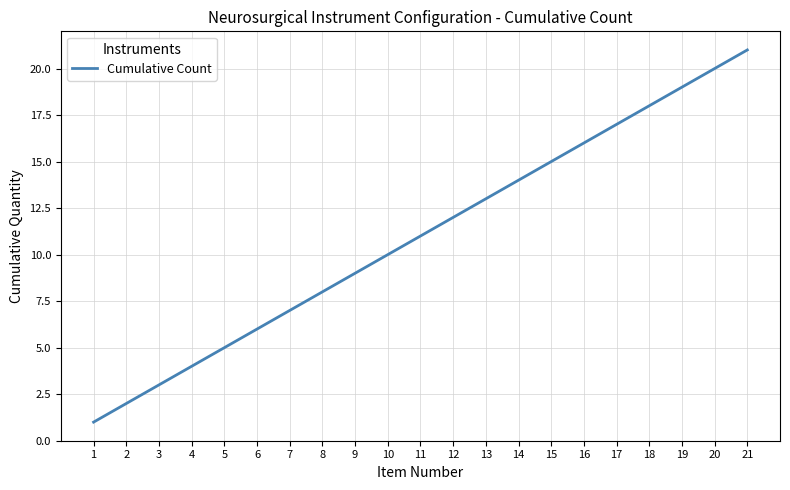

Approximately how many times larger is the value at 4 compared to 8?

0.5